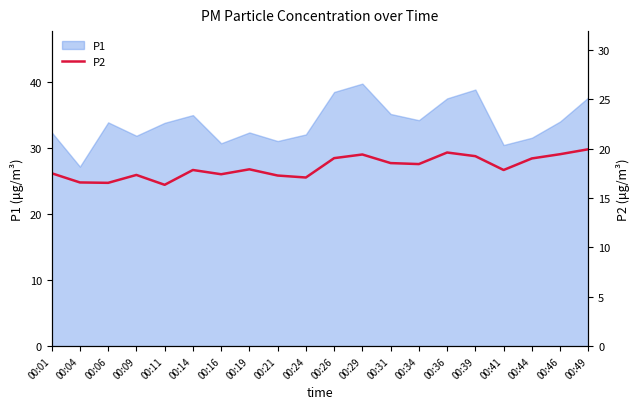

Is it true that P1 equals 54.5 at 00:16?

False